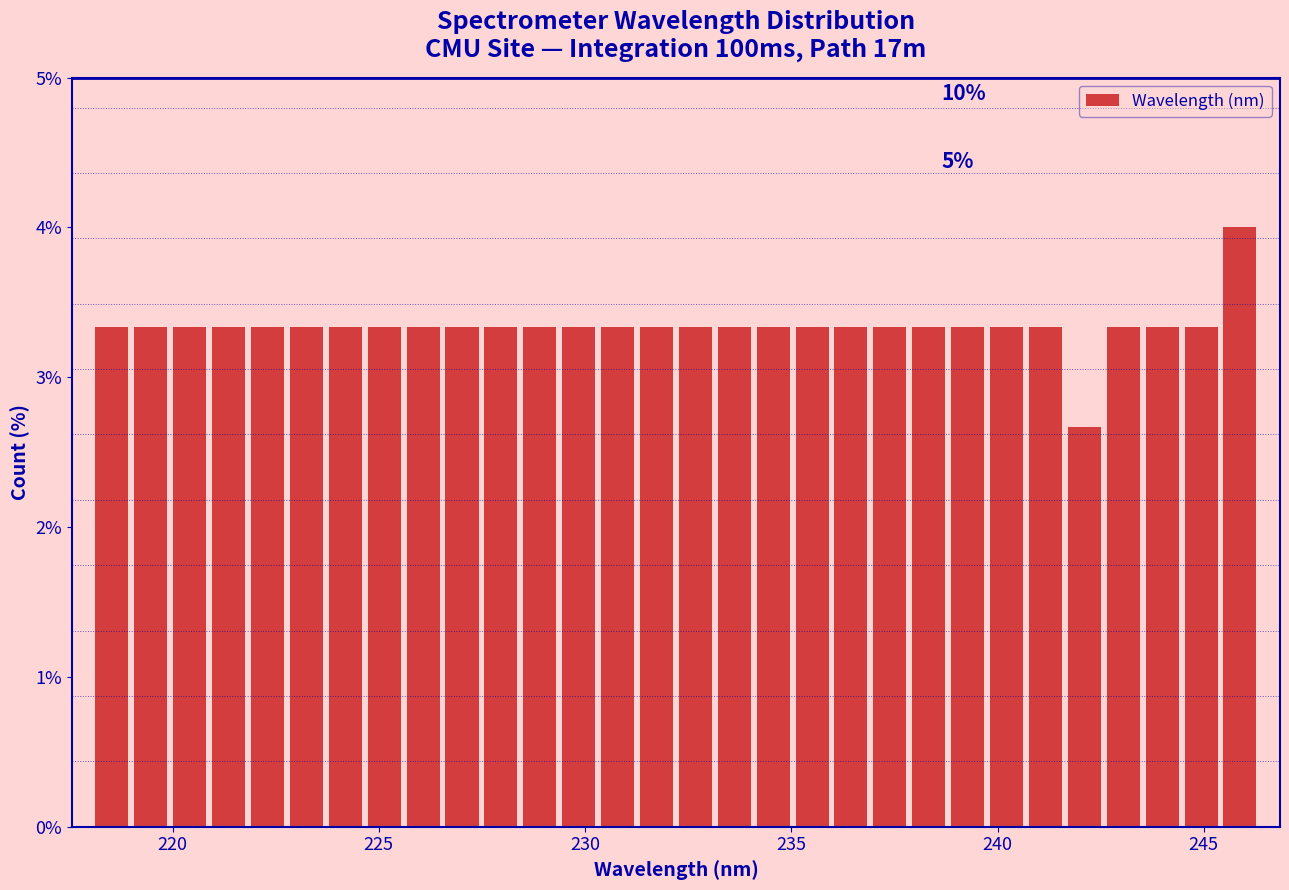

Around what value on the x-axis is the tallest bar? Give the approximate position of its centre, as read against the axis.

246.0